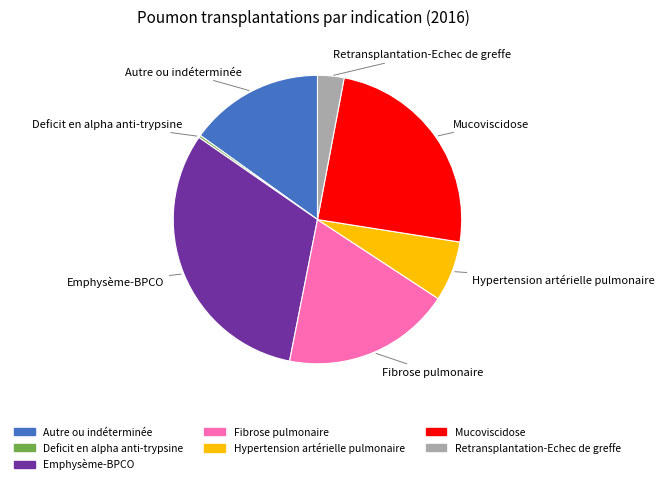

The Hypertension artérielle pulmonaire slice represents 7% of the pie. True or false?

True